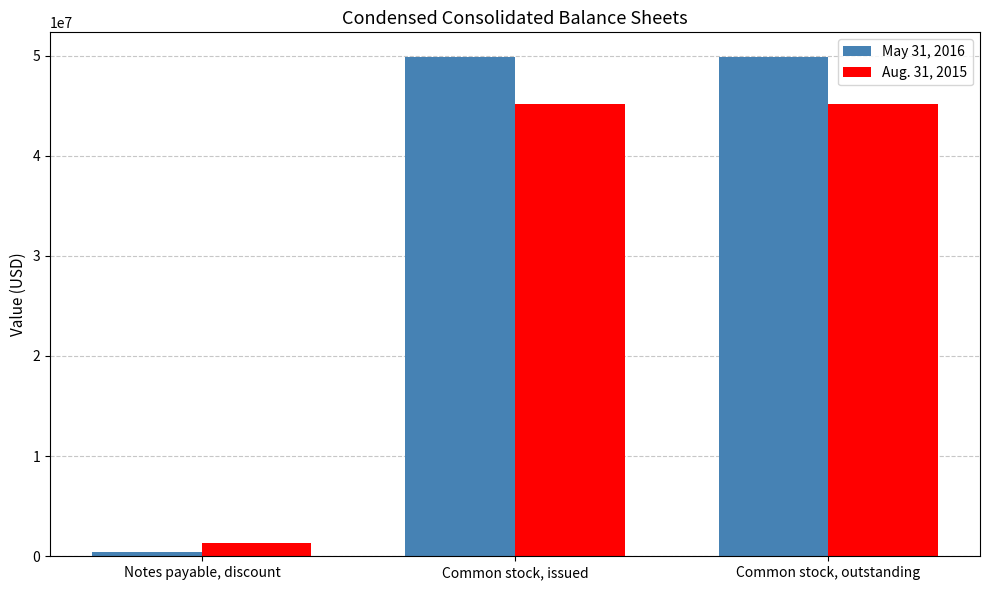

What is the label of the 1st bar from the left?

Notes payable, discount